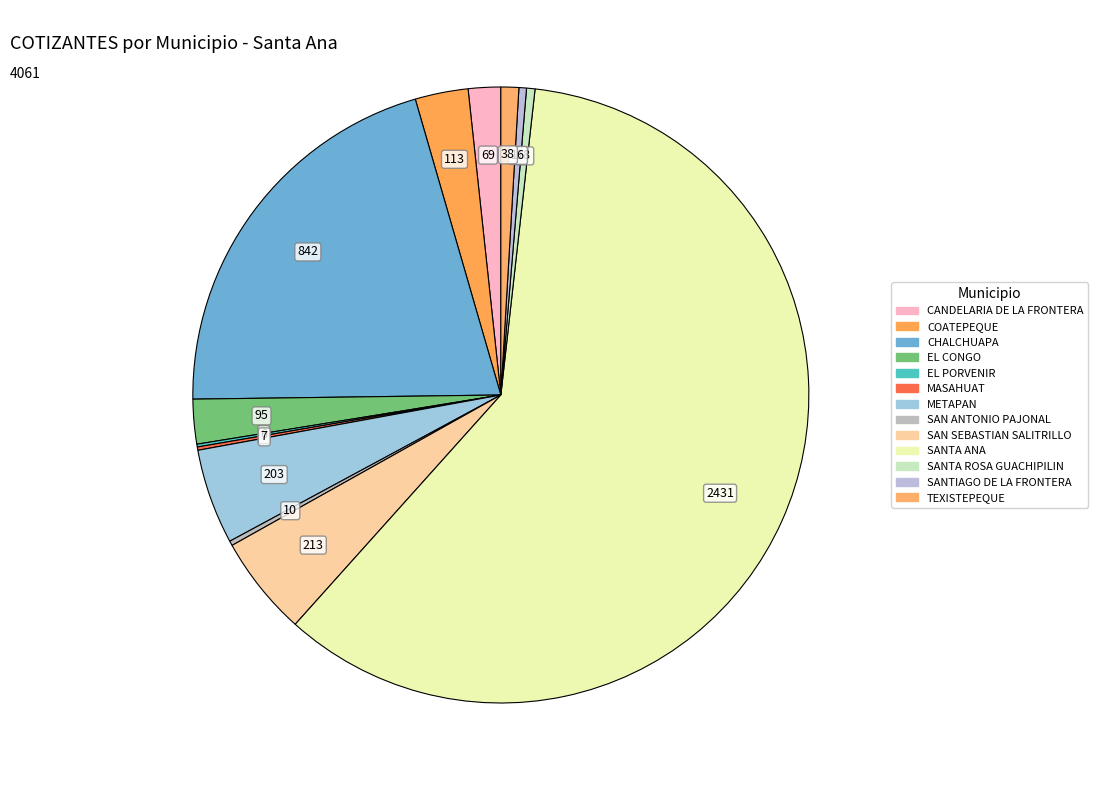

What is the ratio of the value at CHALCHUAPA to the value at SAN SEBASTIAN SALITRILLO?

4.0